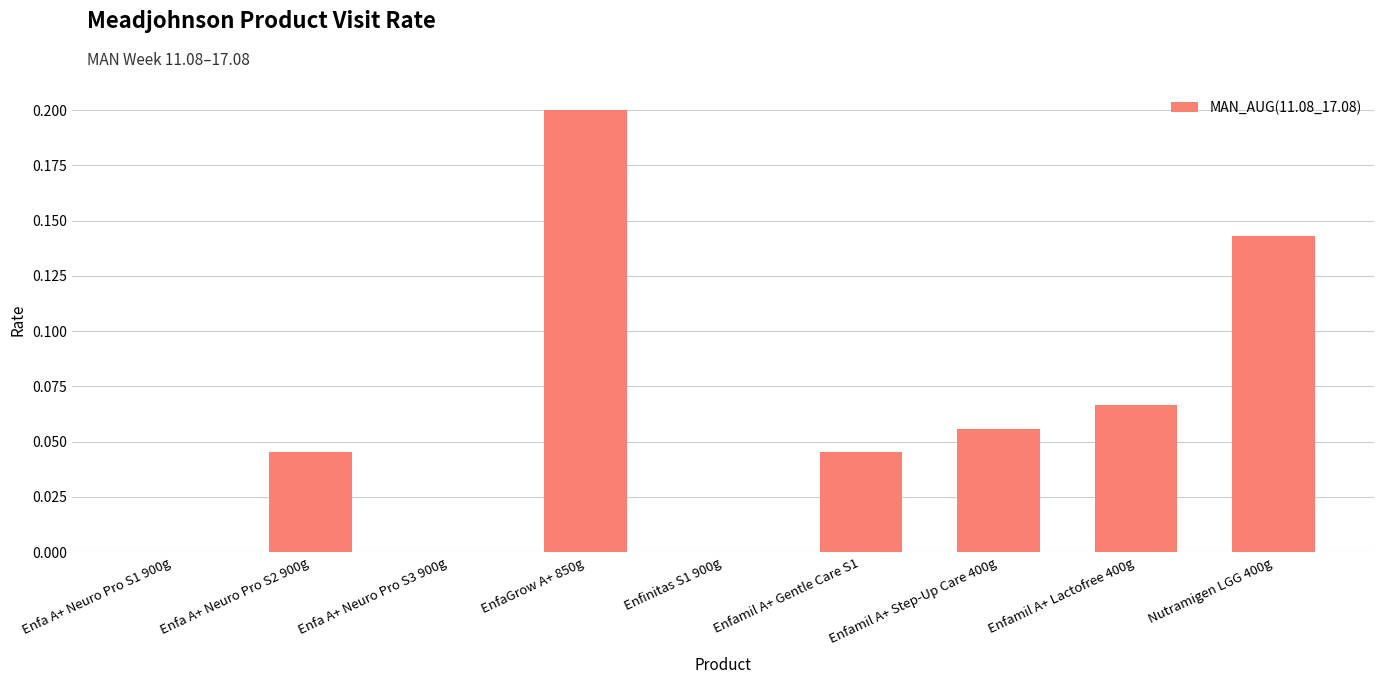

Which category has the highest value across all series?

EnfaGrow A+ 850g